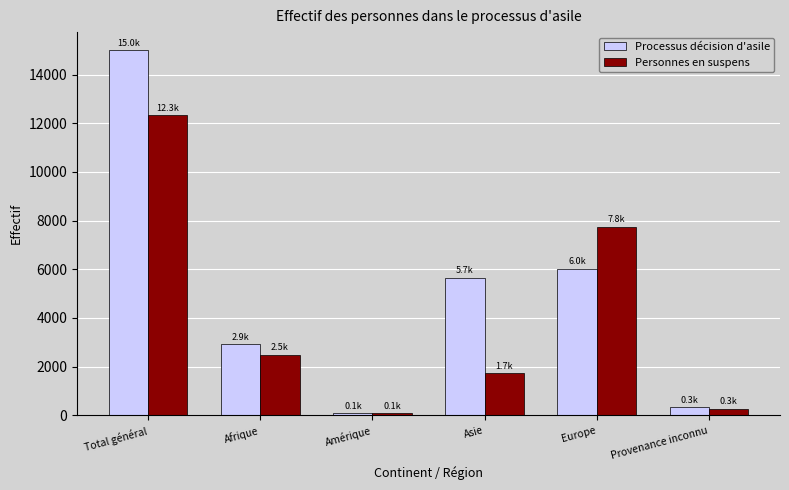

What position from the left is Europe?

5